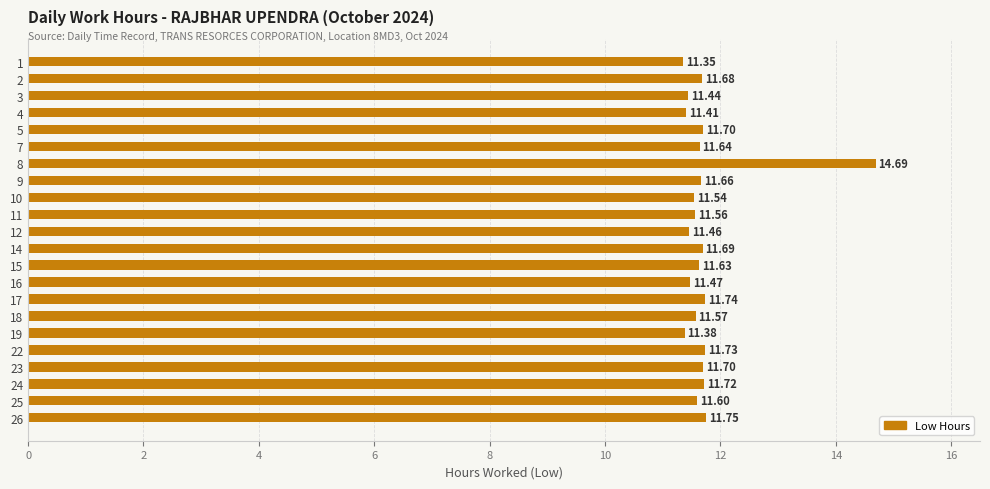

What is the difference between the maximum and minimum values?

3.3